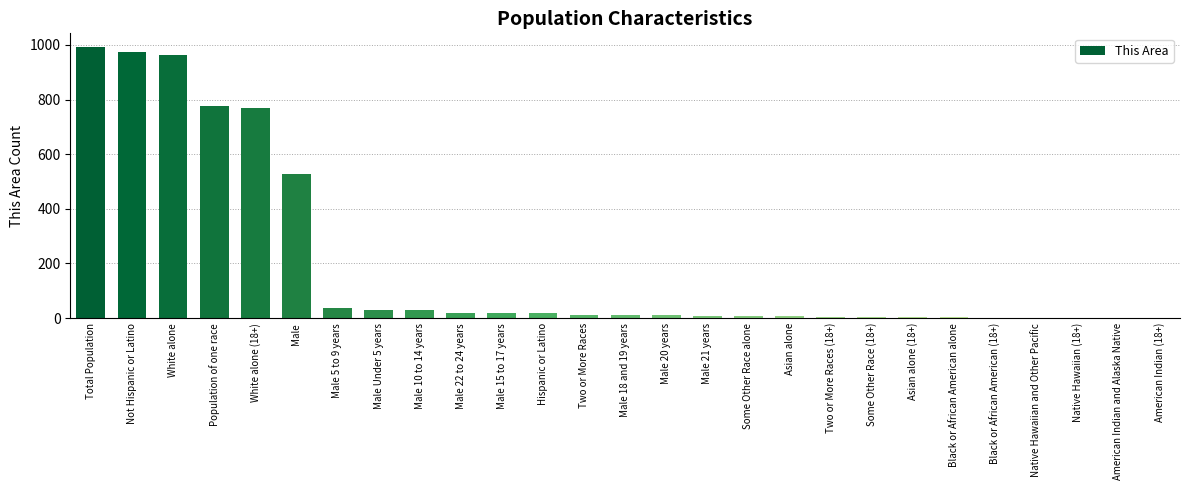

What is the sum of all values?

5226